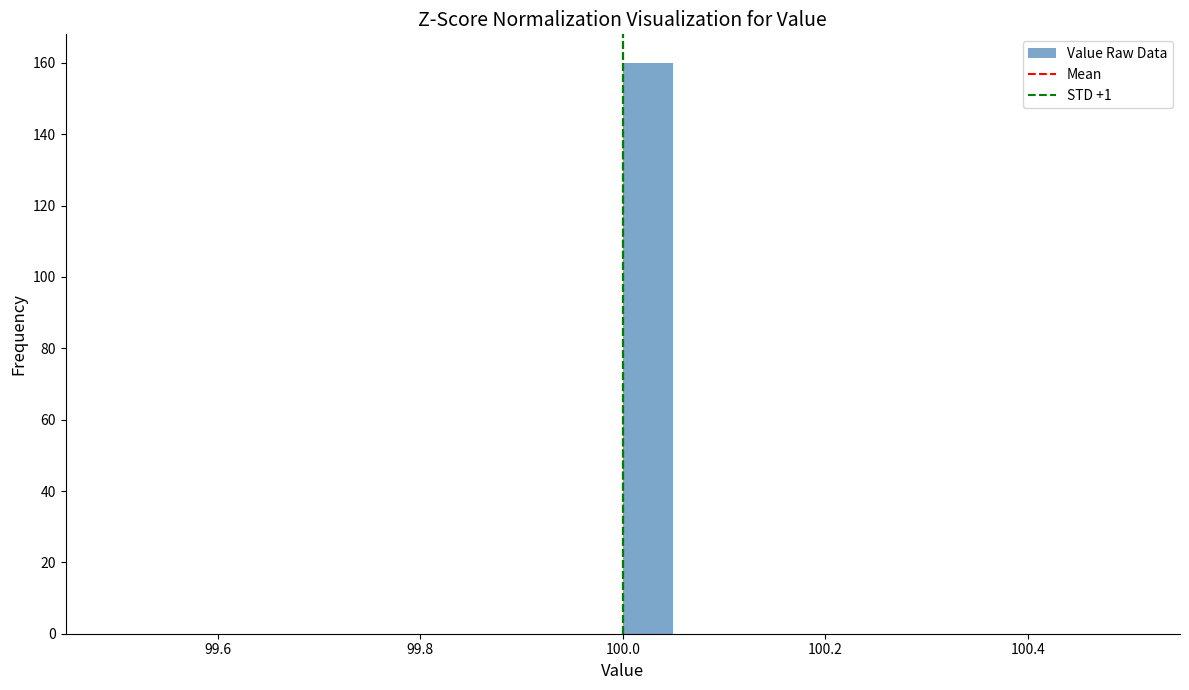

Around what value on the x-axis is the tallest bar? Give the approximate position of its centre, as read against the axis.

100.02